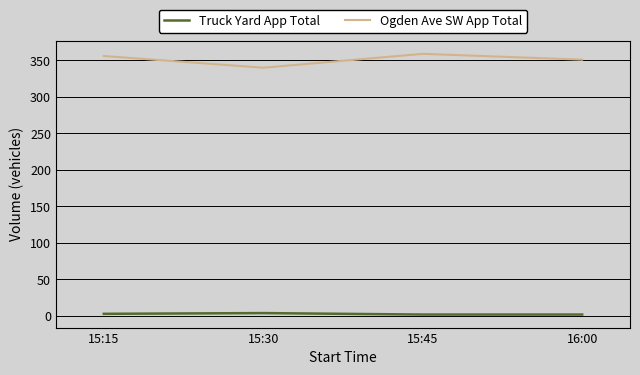

Rank the series at 15:30 from highest to lowest value.

Ogden Ave SW App Total, Truck Yard App Total